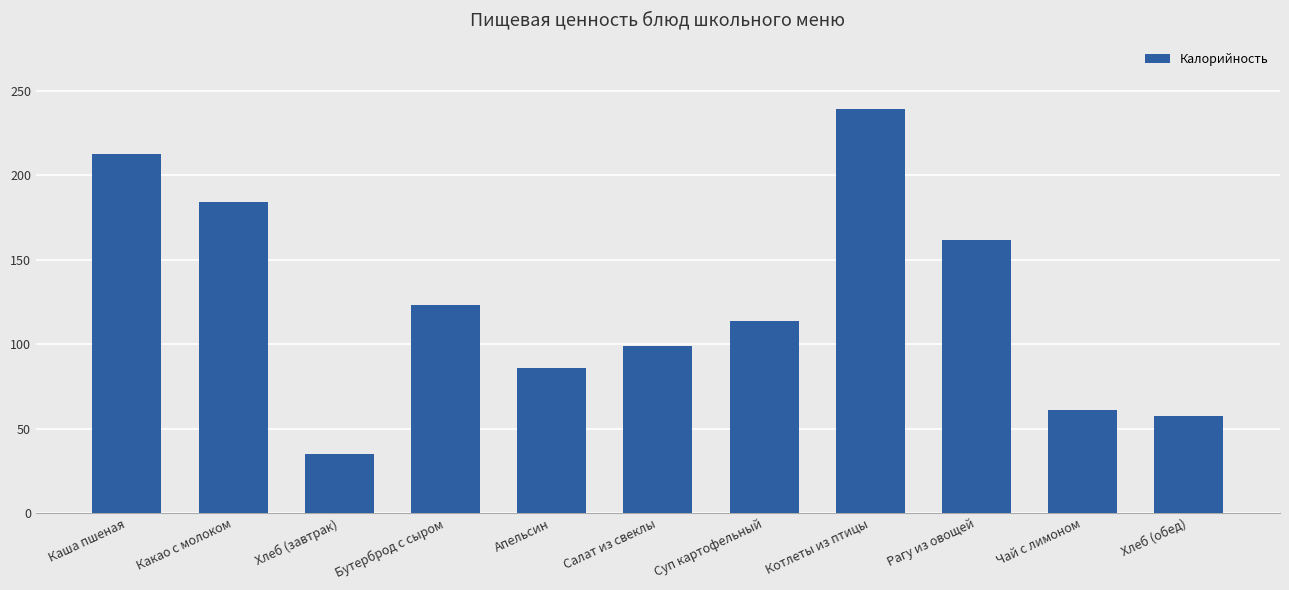

List the labels in order of value, smallest first.

Хлеб (завтрак), Хлеб (обед), Чай с лимоном, Апельсин, Салат из свеклы, Суп картофельный, Бутерброд с сыром, Рагу из овощей, Какао с молоком, Каша пшеная, Котлеты из птицы